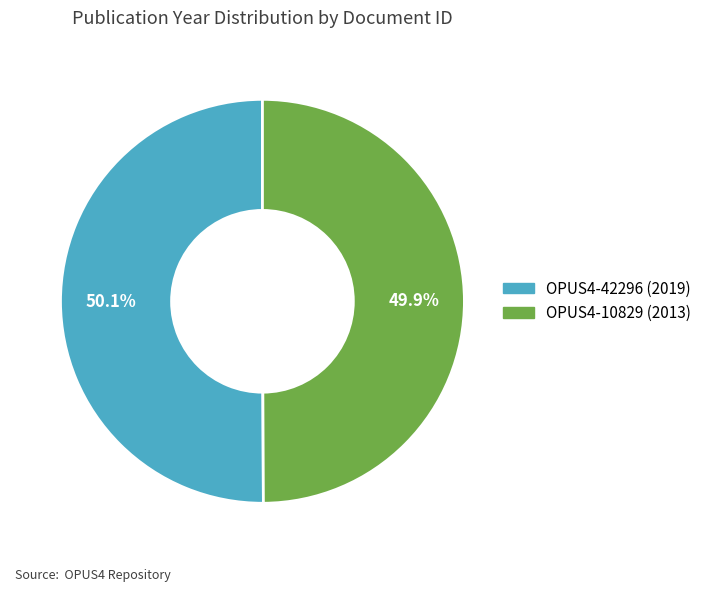

What is the ratio of the value at OPUS4-10829 to the value at OPUS4-42296?

1.0